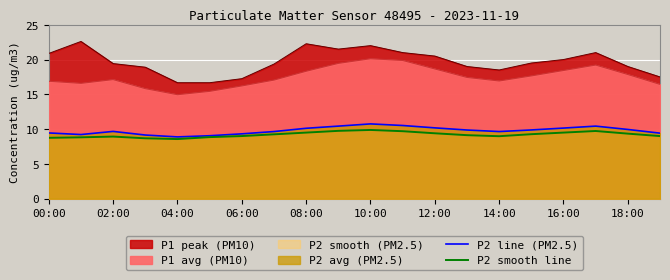

True or false: P2 line (PM2.5) and P2 smooth line cross at least once.

False